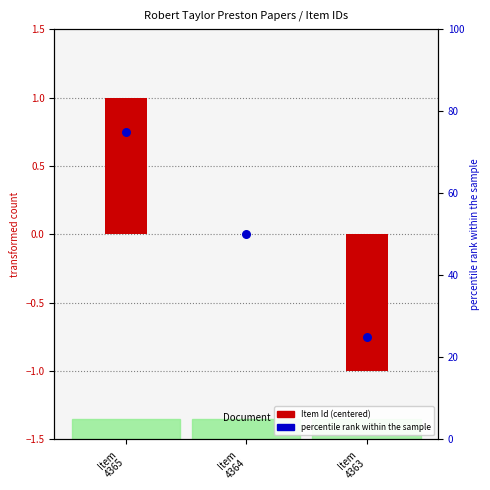

At which category is the sum across all series the highest?

Item
4365